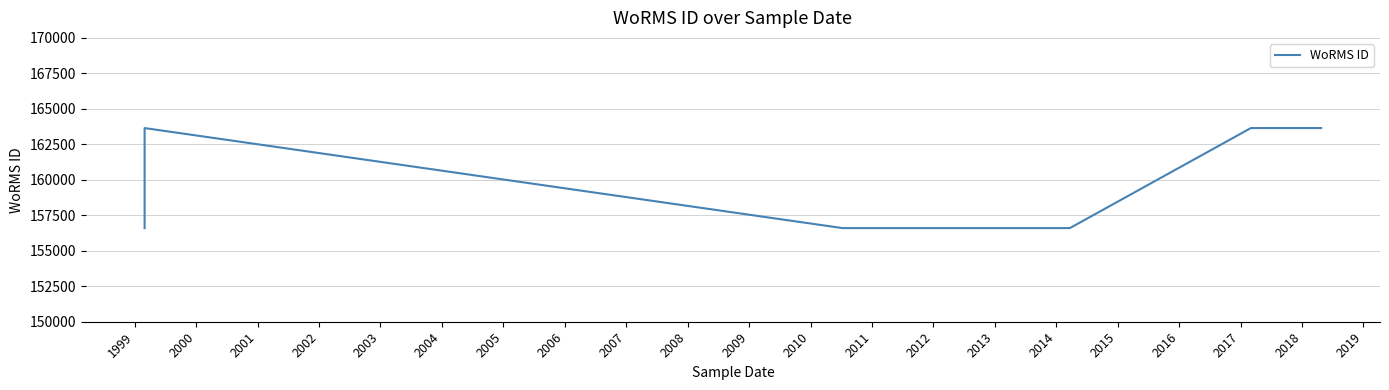

What is the value of the 3rd point from the left?

156598